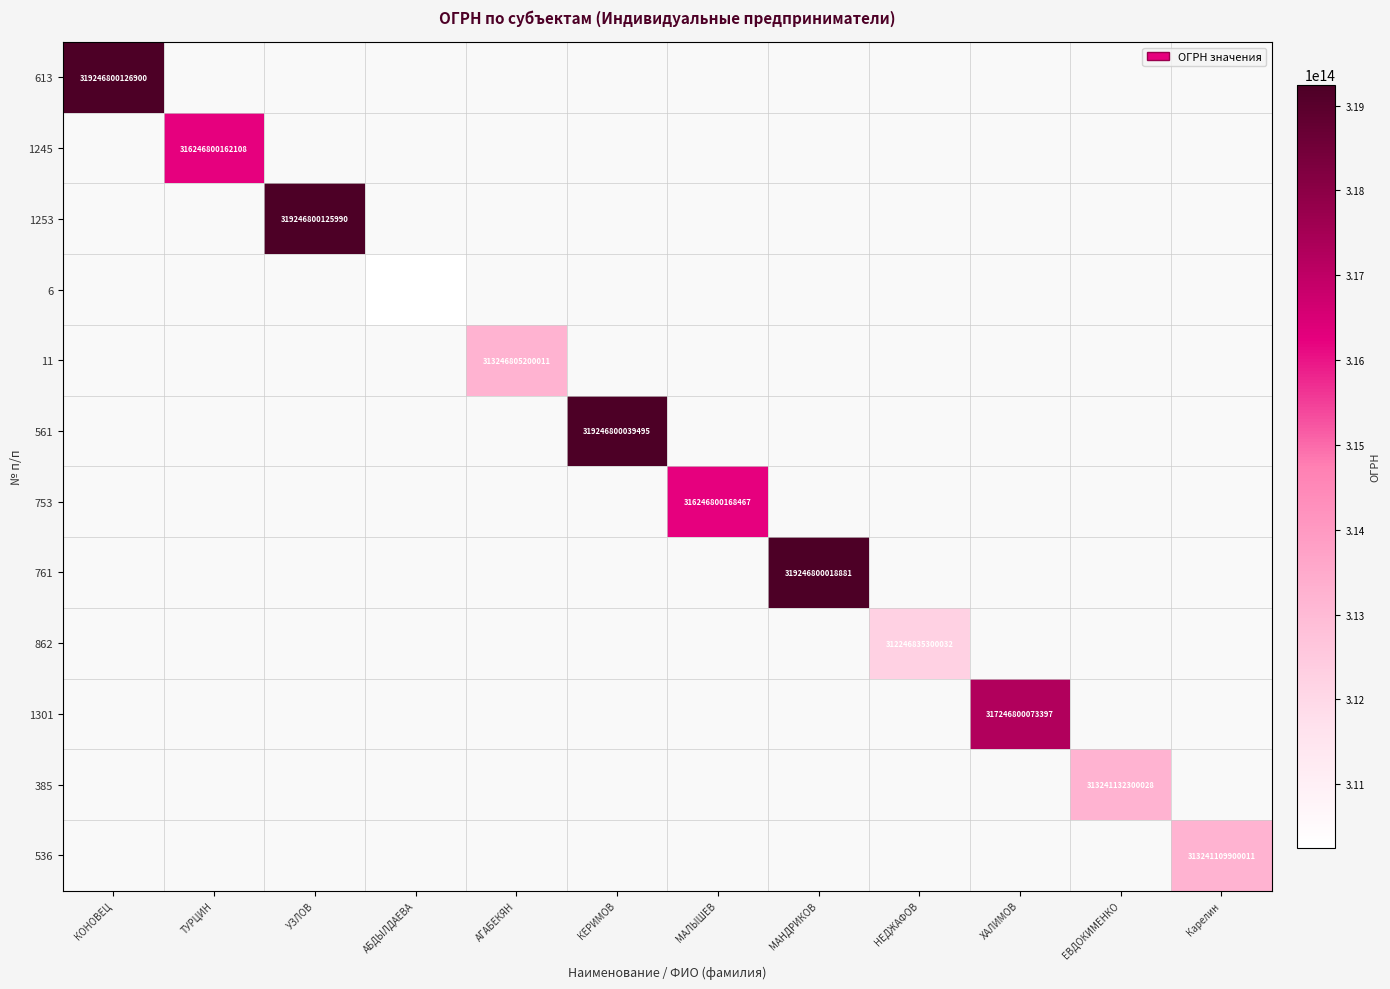

The 753 series shows 452324213469600 at МАЛЫШЕВ. True or false?

False